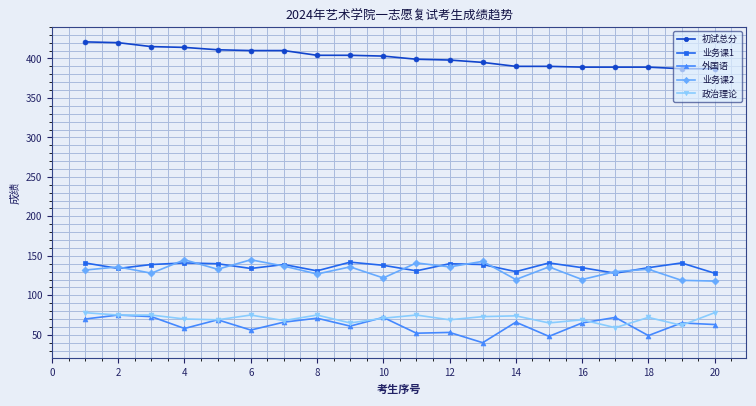

At how many categories does at least one series exceed 377?

20